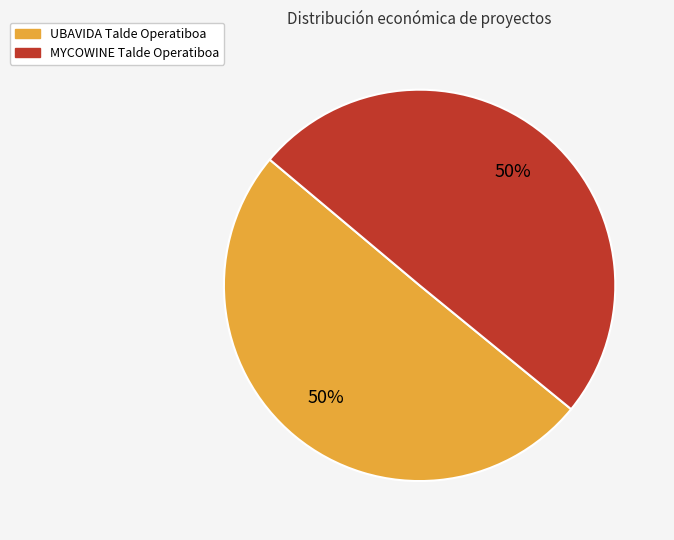

How many segments does this pie chart have?

2